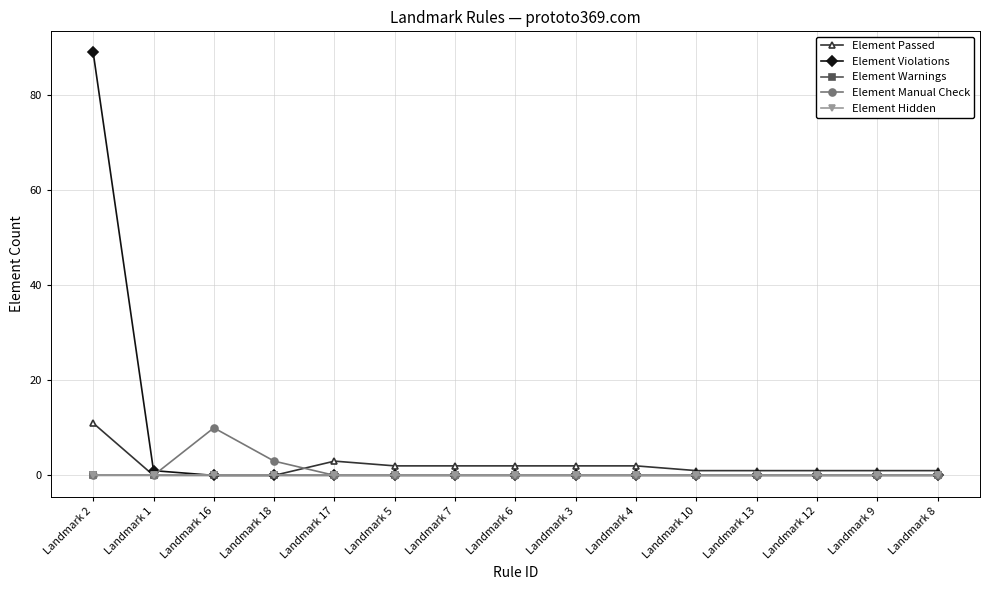

True or false: Element Manual Check and Element Warnings cross at least once.

False